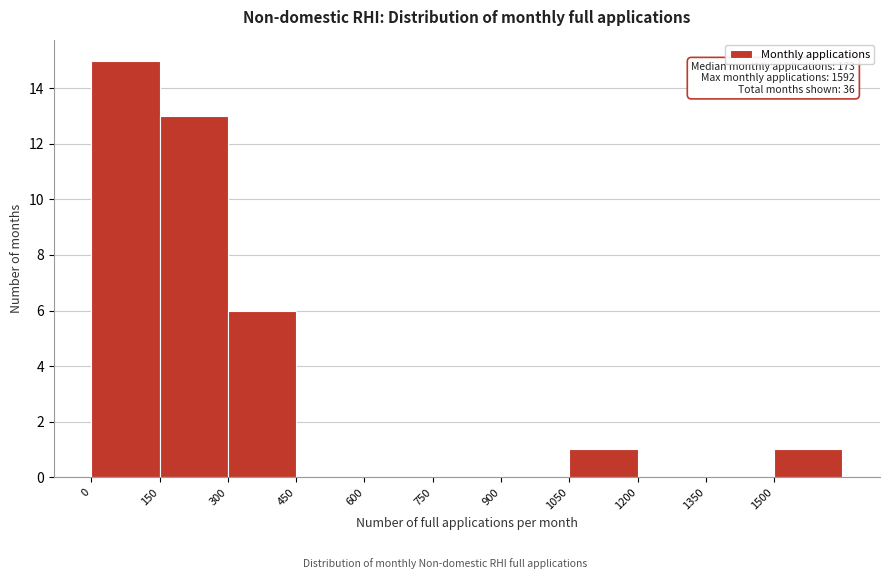

Over which range of the x-axis is the bar tallest?

0 to 150